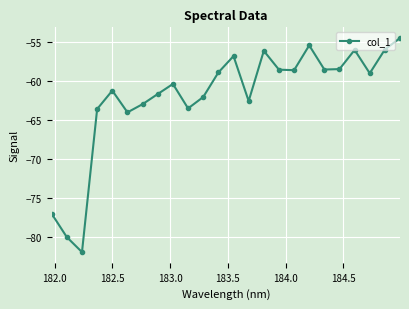

What is the smallest value displayed?

-82.0